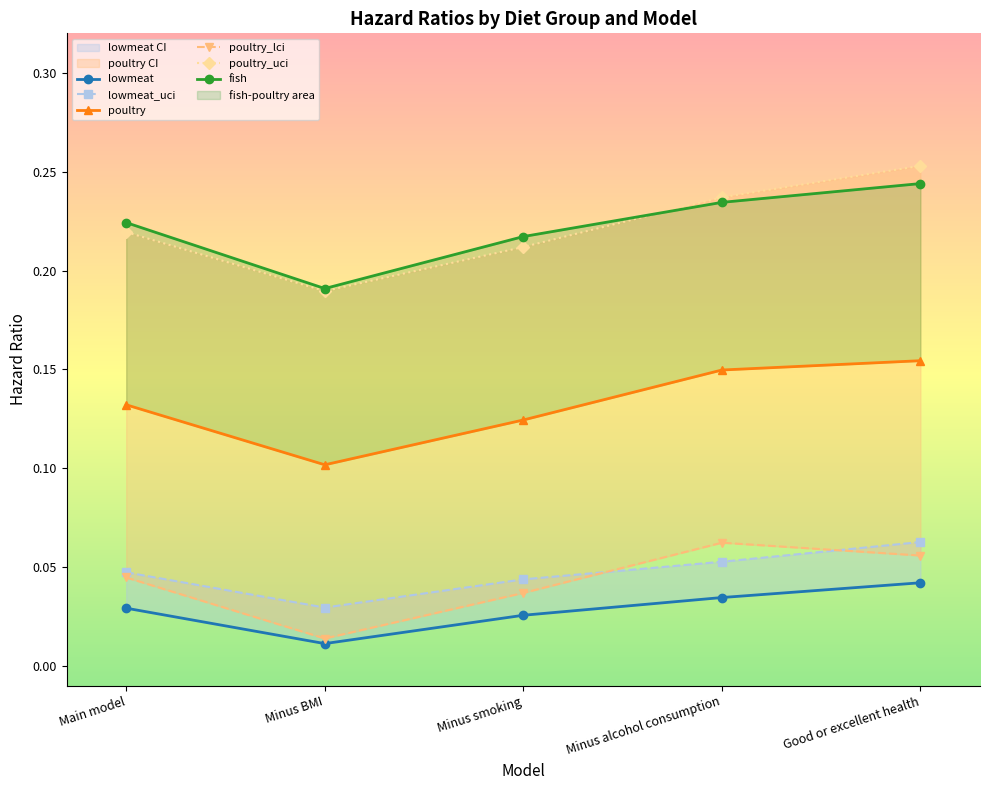

How many poultry_lci values are between 0 and 1?

5